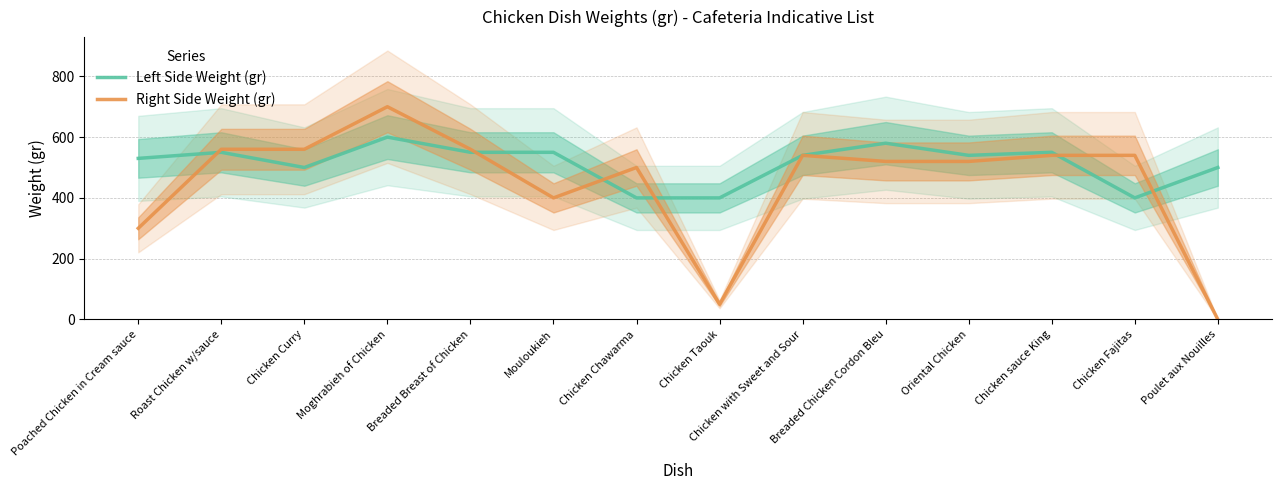

Which series changed the most between Chicken Taouk and Oriental Chicken?

Right Side Weight (gr)